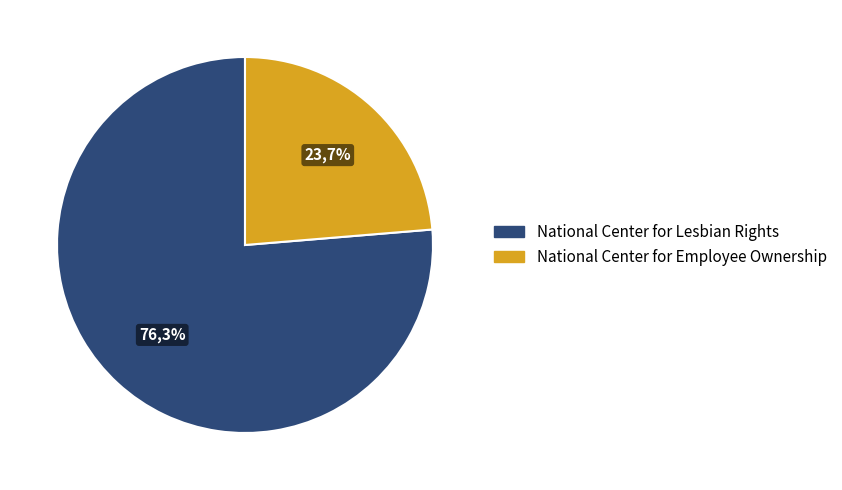

Does National Center for Lesbian Rights account for over 50% of the chart?

Yes